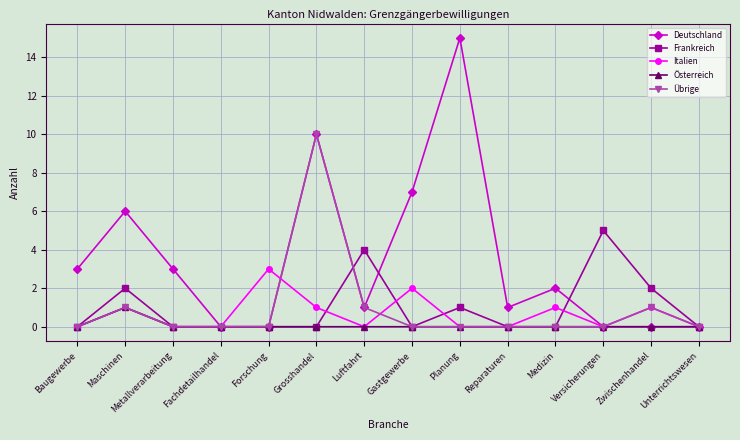

What is the average value of the Frankreich series?

1